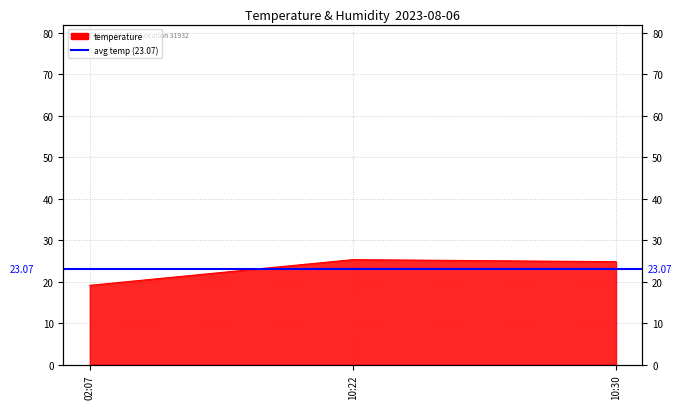

Which category has the highest value across all series?

10:22